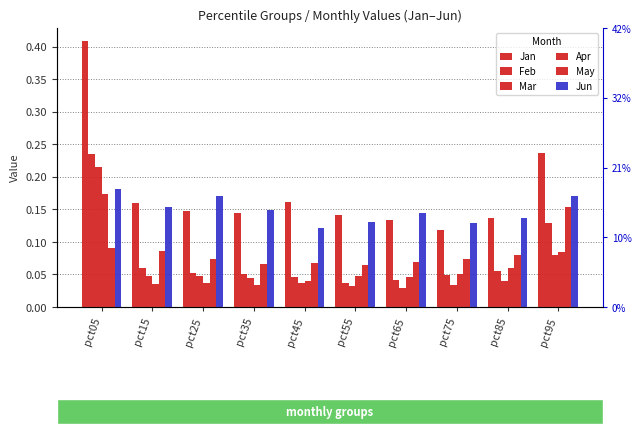

What is the difference between the maximum and minimum values in the Apr series?

0.1